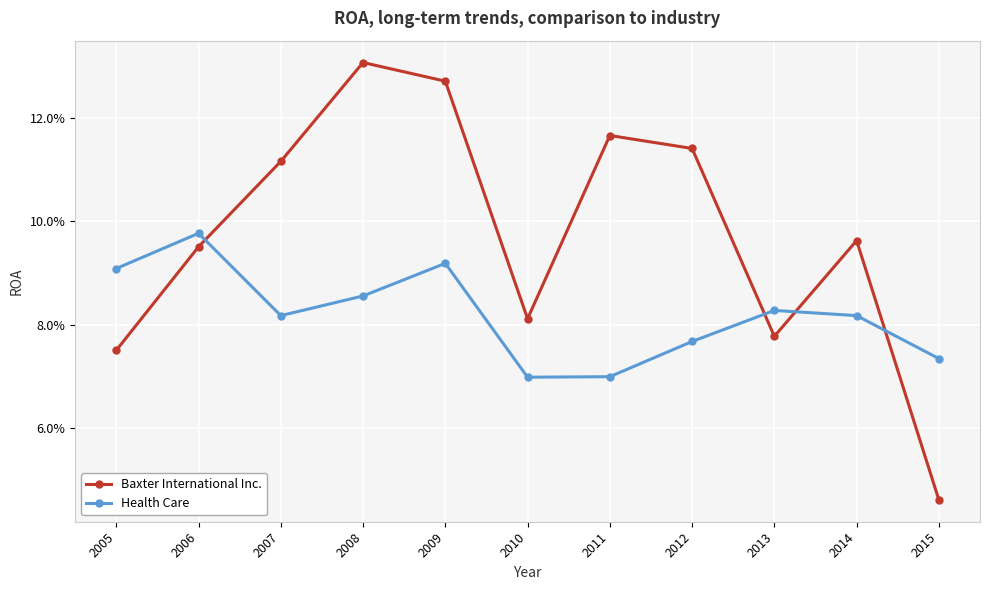

Rank the series at 2011 from lowest to highest value.

Health Care, Baxter International Inc.